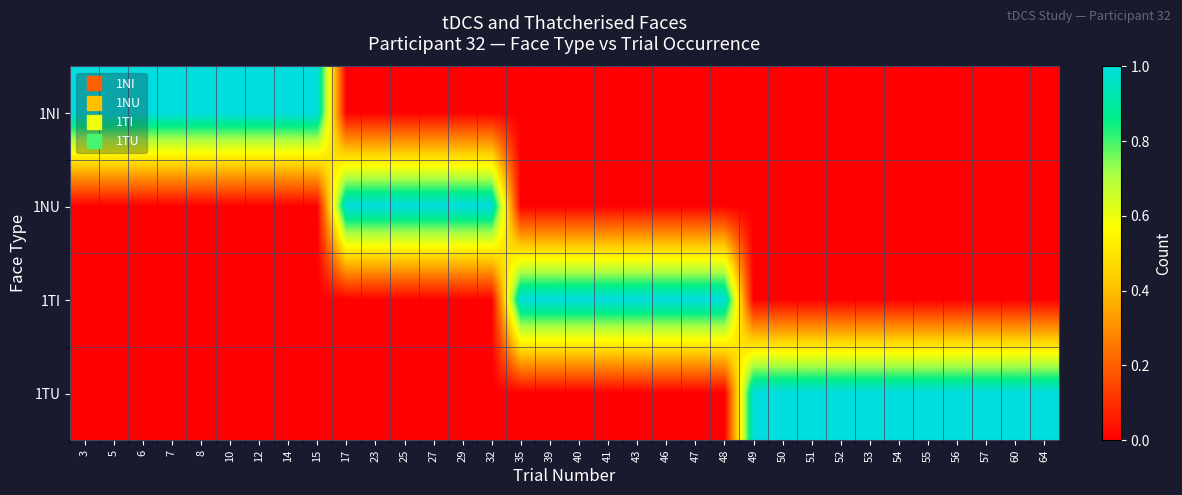

Reading right to left, what are all the values shown in this chart?

1NI: 64=0	60=0	57=0	56=0	55=0	54=0	53=0	52=0	51=0	50=0	49=0	48=0	47=0	46=0	43=0	41=0	40=0	39=0	35=0	32=0	29=0	27=0	25=0	23=0	17=0	15=1	14=1	12=1	10=1	8=1	7=1	6=1	5=1	3=1
1NU: 64=0	60=0	57=0	56=0	55=0	54=0	53=0	52=0	51=0	50=0	49=0	48=0	47=0	46=0	43=0	41=0	40=0	39=0	35=0	32=1	29=1	27=1	25=1	23=1	17=1	15=0	14=0	12=0	10=0	8=0	7=0	6=0	5=0	3=0
1TI: 64=0	60=0	57=0	56=0	55=0	54=0	53=0	52=0	51=0	50=0	49=0	48=1	47=1	46=1	43=1	41=1	40=1	39=1	35=1	32=0	29=0	27=0	25=0	23=0	17=0	15=0	14=0	12=0	10=0	8=0	7=0	6=0	5=0	3=0
1TU: 64=1	60=1	57=1	56=1	55=1	54=1	53=1	52=1	51=1	50=1	49=1	48=0	47=0	46=0	43=0	41=0	40=0	39=0	35=0	32=0	29=0	27=0	25=0	23=0	17=0	15=0	14=0	12=0	10=0	8=0	7=0	6=0	5=0	3=0